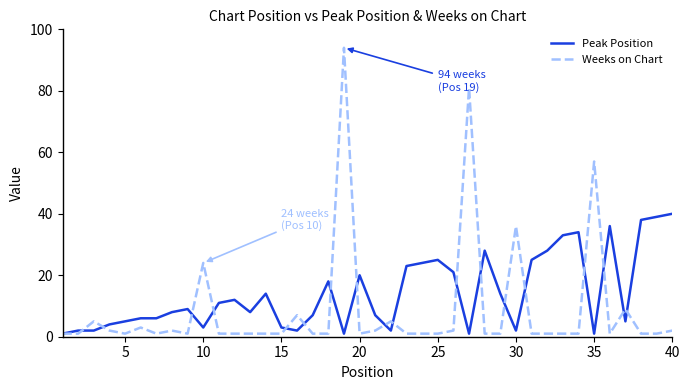

List the series in order of their overall mean, lowest first.

Weeks on Chart, Peak Position